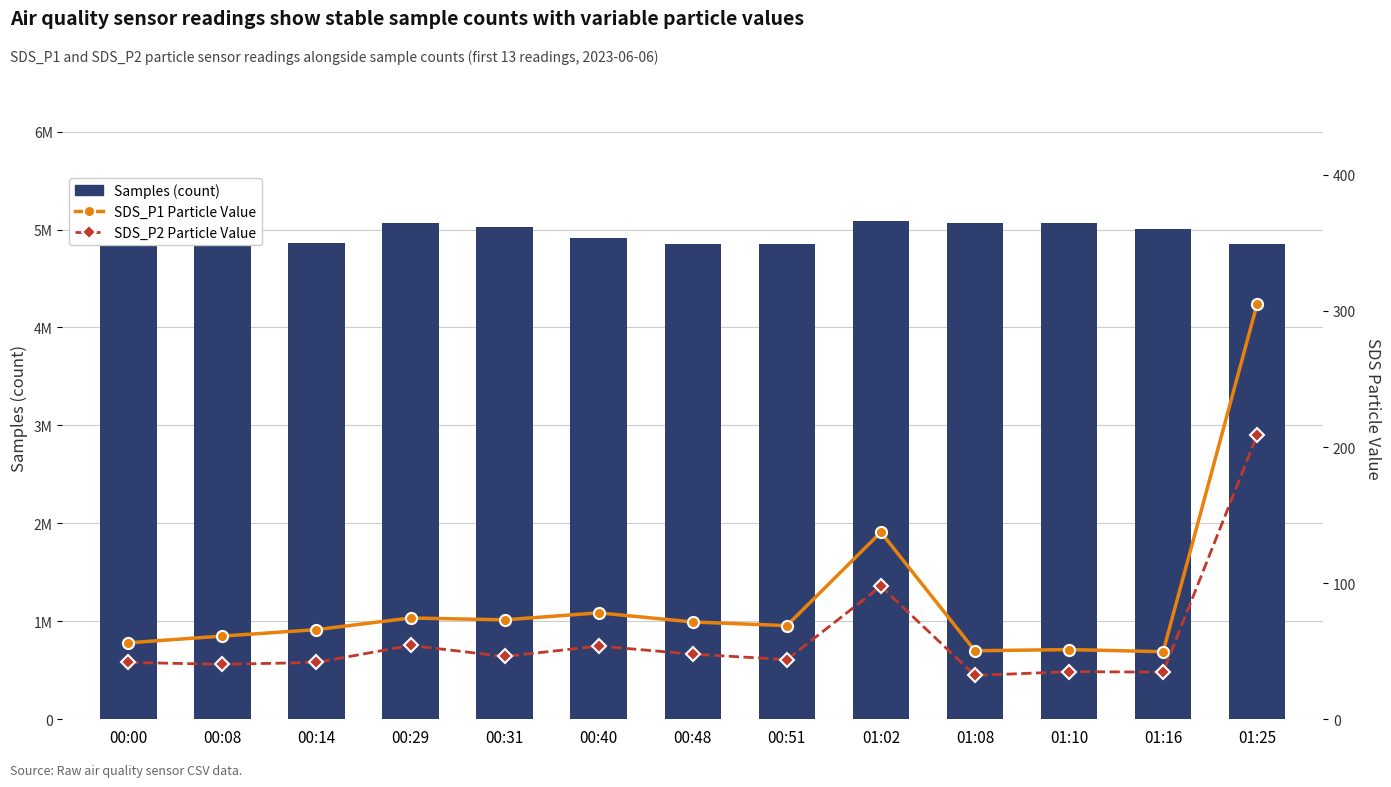

At which label does SDS_P1 Particle Value first exceed 68?

00:29